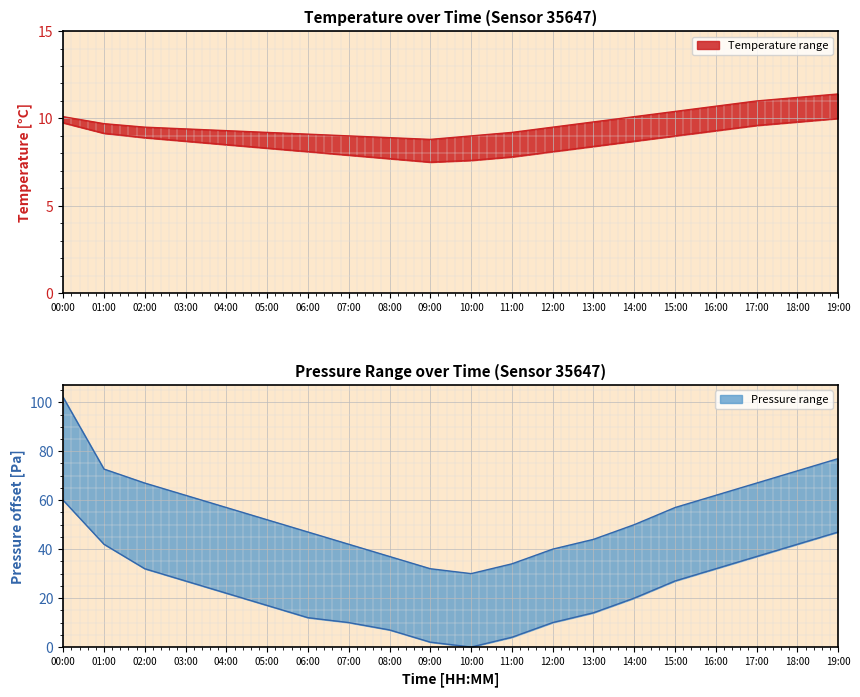

True or false: temperature_min has a value of 8.3 at 05:00.

True